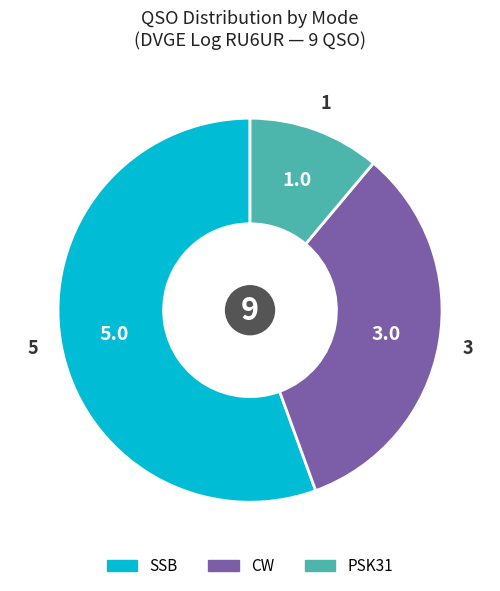

Does any single category account for the majority?

Yes